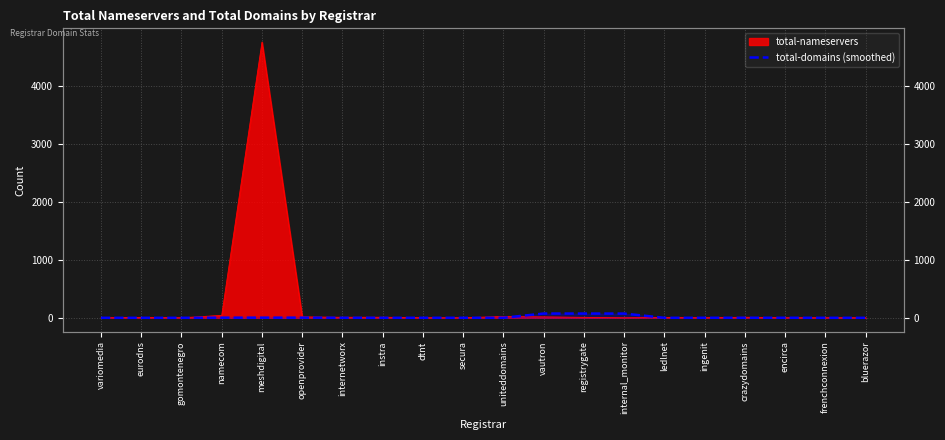

How many lines are shown in the chart?

1